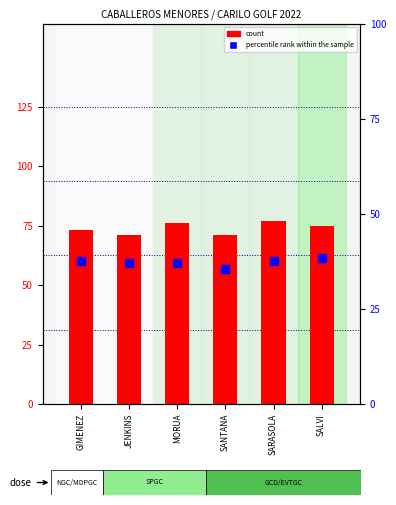

At how many categories does at least one series exceed 75?

2